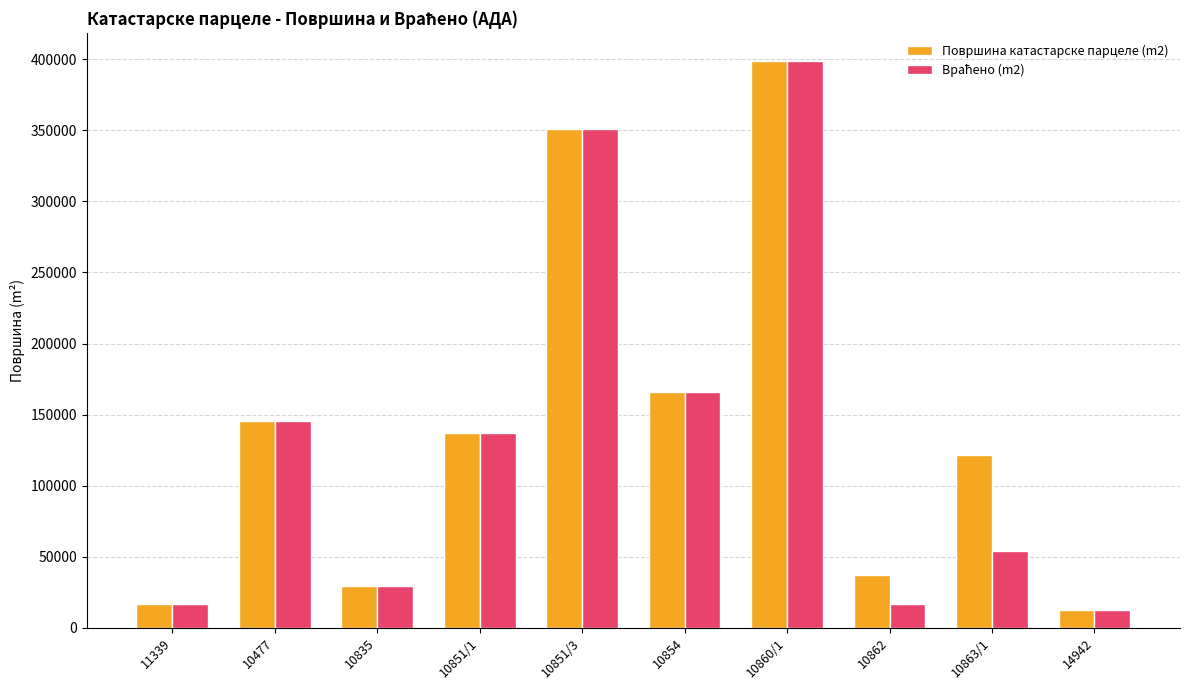

How many distinct data groups are displayed?

2